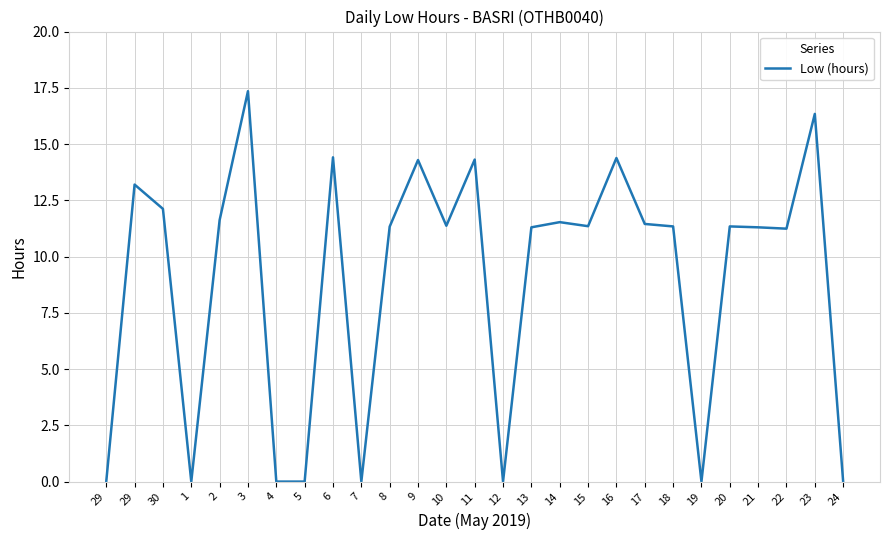

List the labels in order of value, largest first.

3, 23, 6, 16, 11, 9, 29, 30, 2, 14, 17, 10, 15, 18, 20, 8, 13, 21, 22, 29, 1, 4, 5, 7, 12, 19, 24